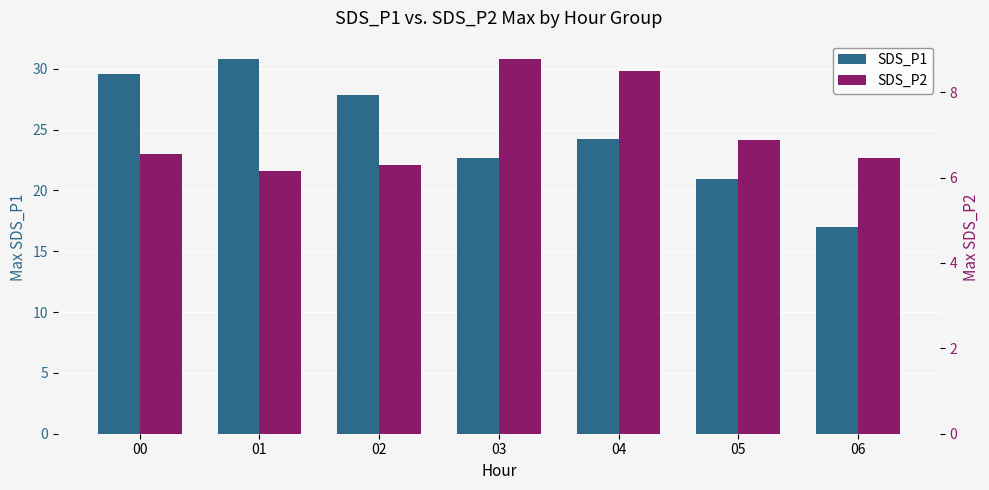

Reading right to left, what are all the values shown in this chart?

SDS_P1: 06=17.0	05=20.9	04=24.2	03=22.6	02=27.9	01=30.8	00=29.6
SDS_P2: 06=6.5	05=6.9	04=8.5	03=8.8	02=6.3	01=6.2	00=6.5